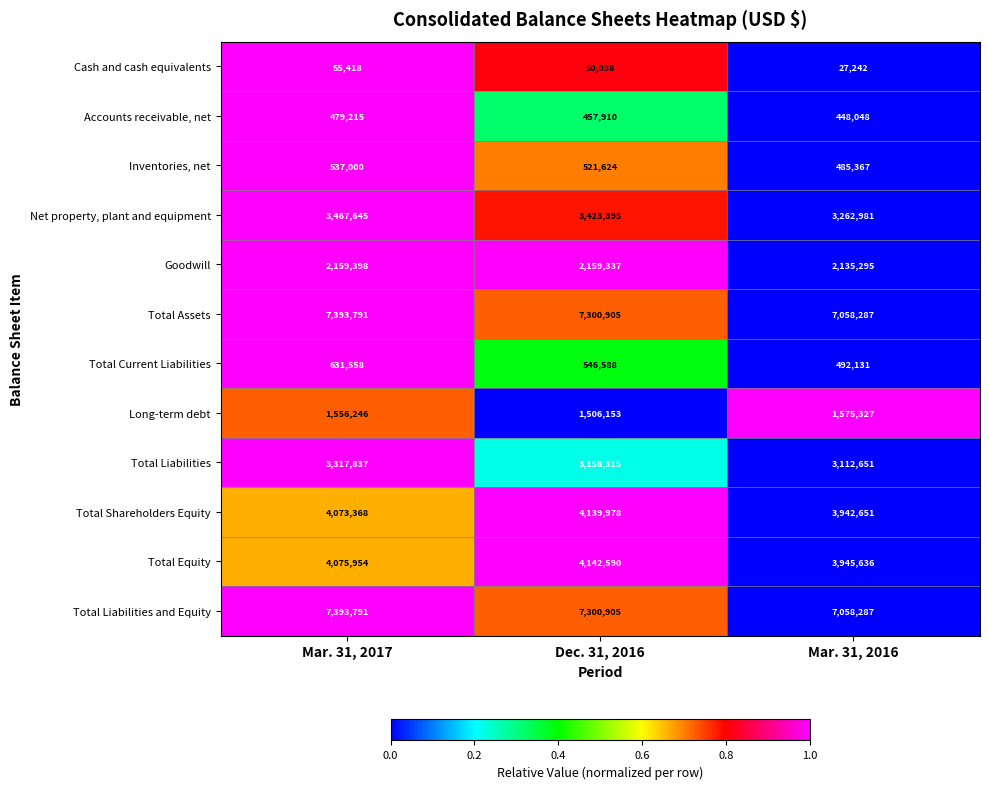

True or false: Total Assets has a value of 7393791 at Mar. 31, 2017.

True